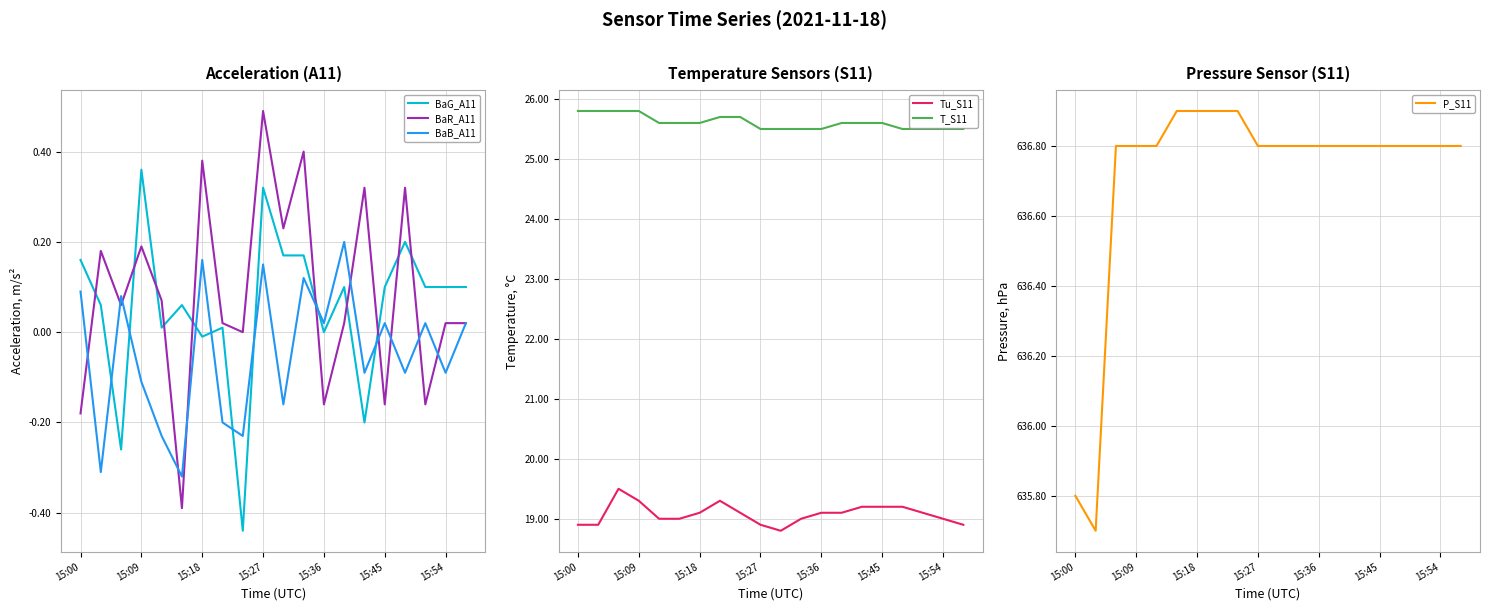

What is the minimum value for Tu_S11?

18.8